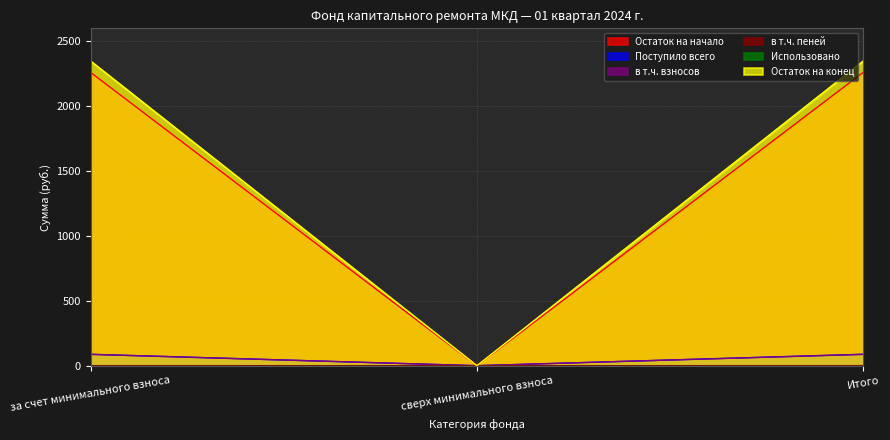

What is the label of the 3rd point from the left?

Итого